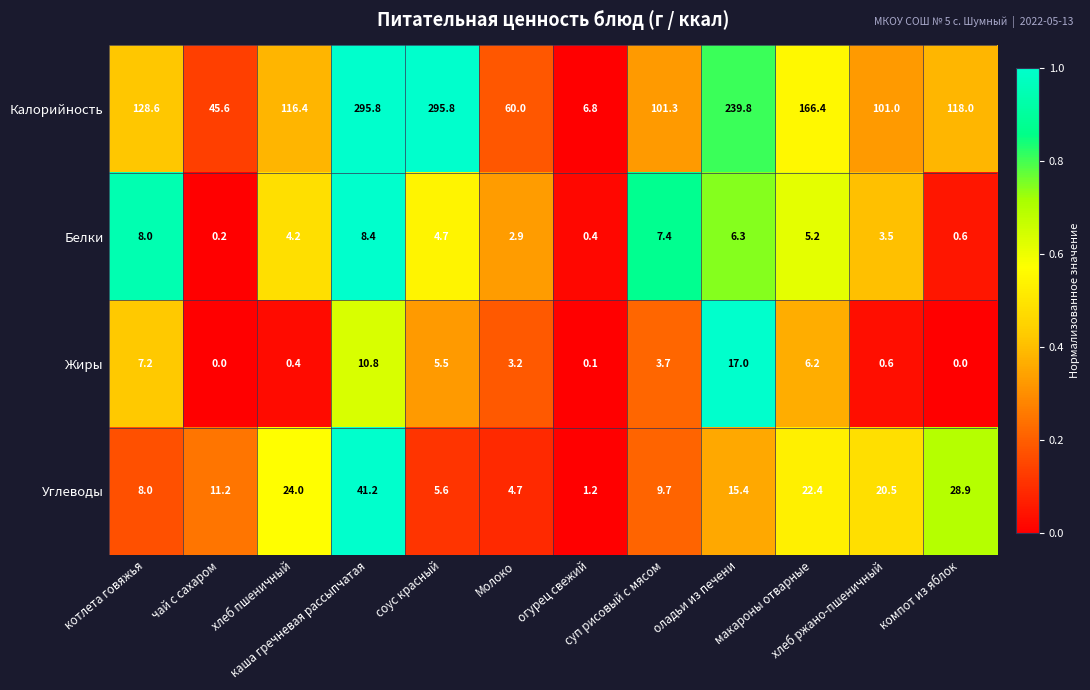

What is the difference between the maximum and minimum values in the Углеводы series?

40.0